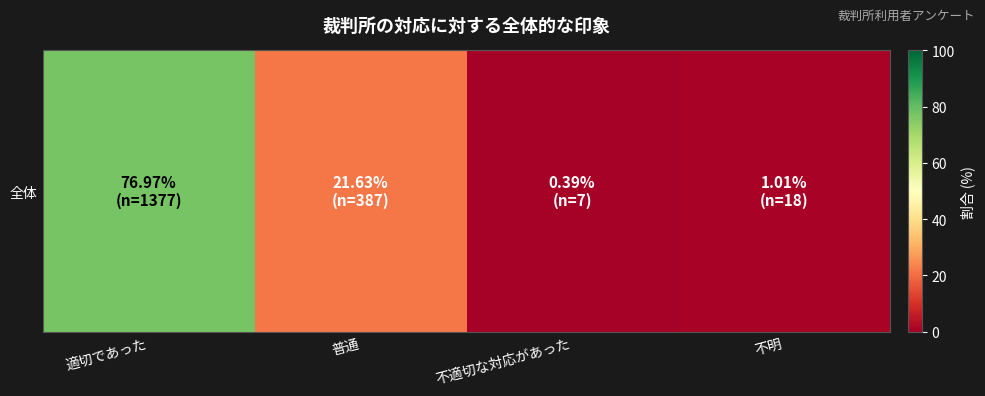

At which label is the value closest to 38?

普通